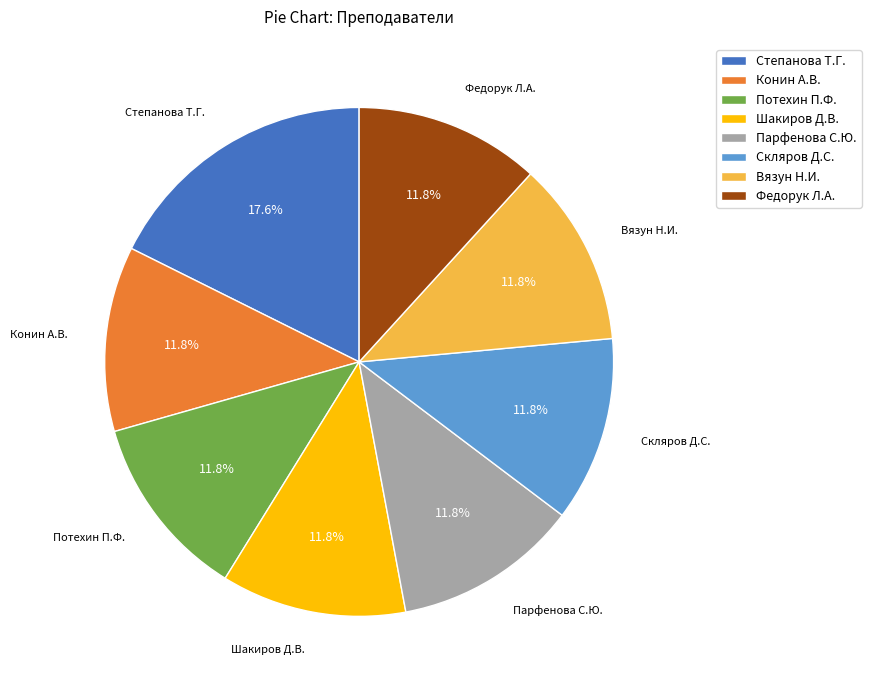

What percentage is the Потехин П.Ф. slice, to the nearest percent?

12%